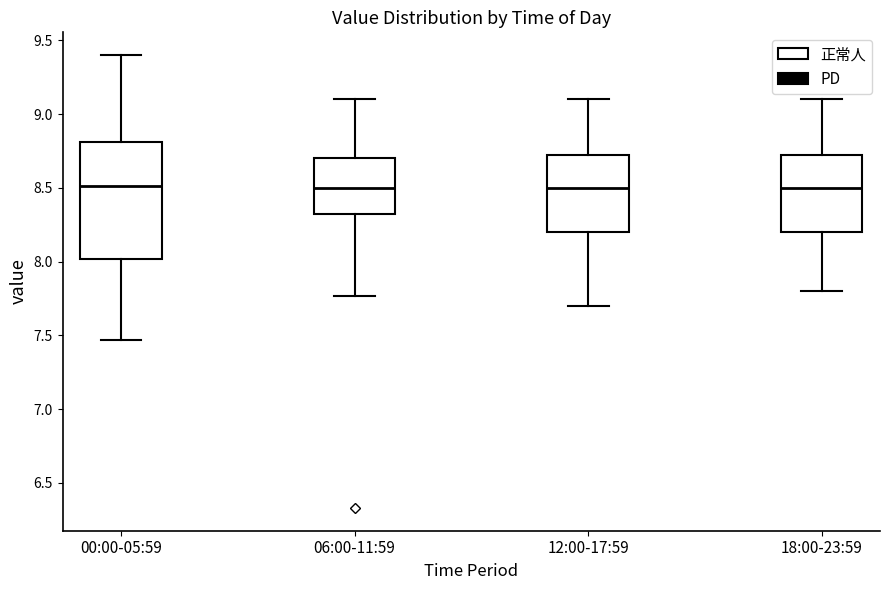

Where is the upper edge of the box for 18:00-23:59 on the y-axis? The values are not printed on the chart, so give them approximately, as read against the axis.

8.75